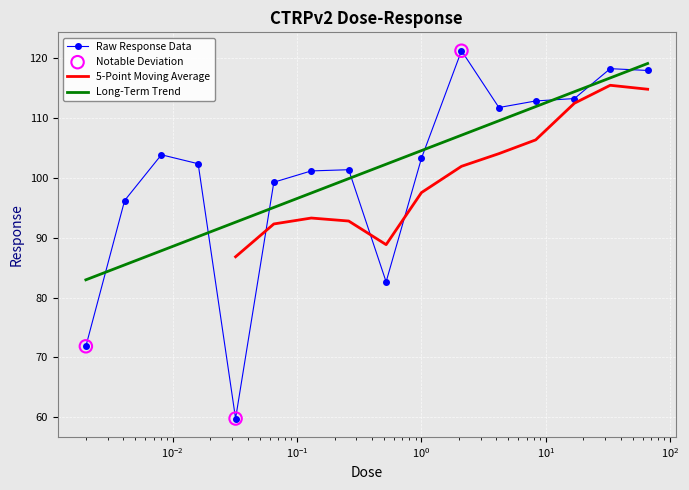

What is the change in value from 0.065 to 8.3?

+13.6